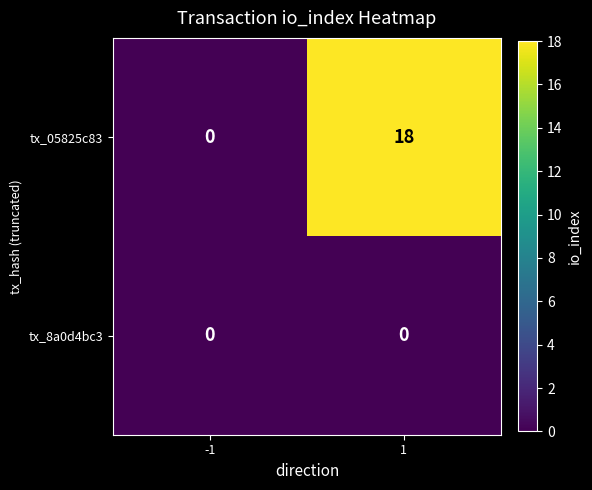

Rank the series by their maximum value, from lowest to highest.

tx_8a0d4bc3, tx_05825c83